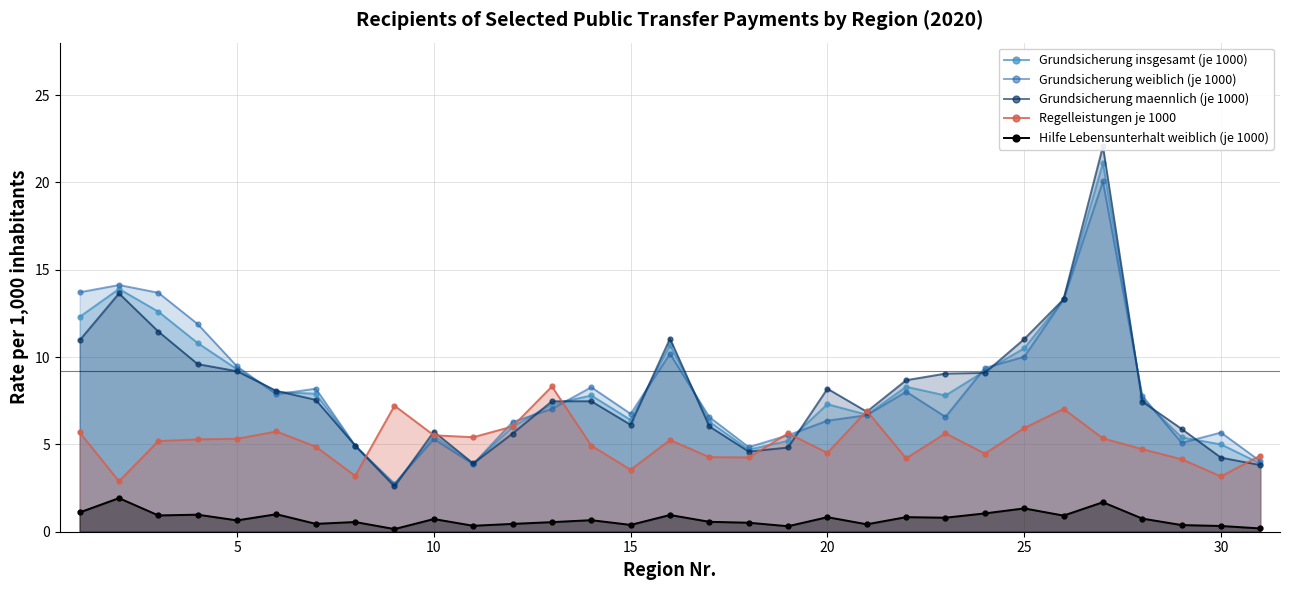

The value of Grundsicherung insgesamt (je 1000) at 15 is 14.5. True or false?

False